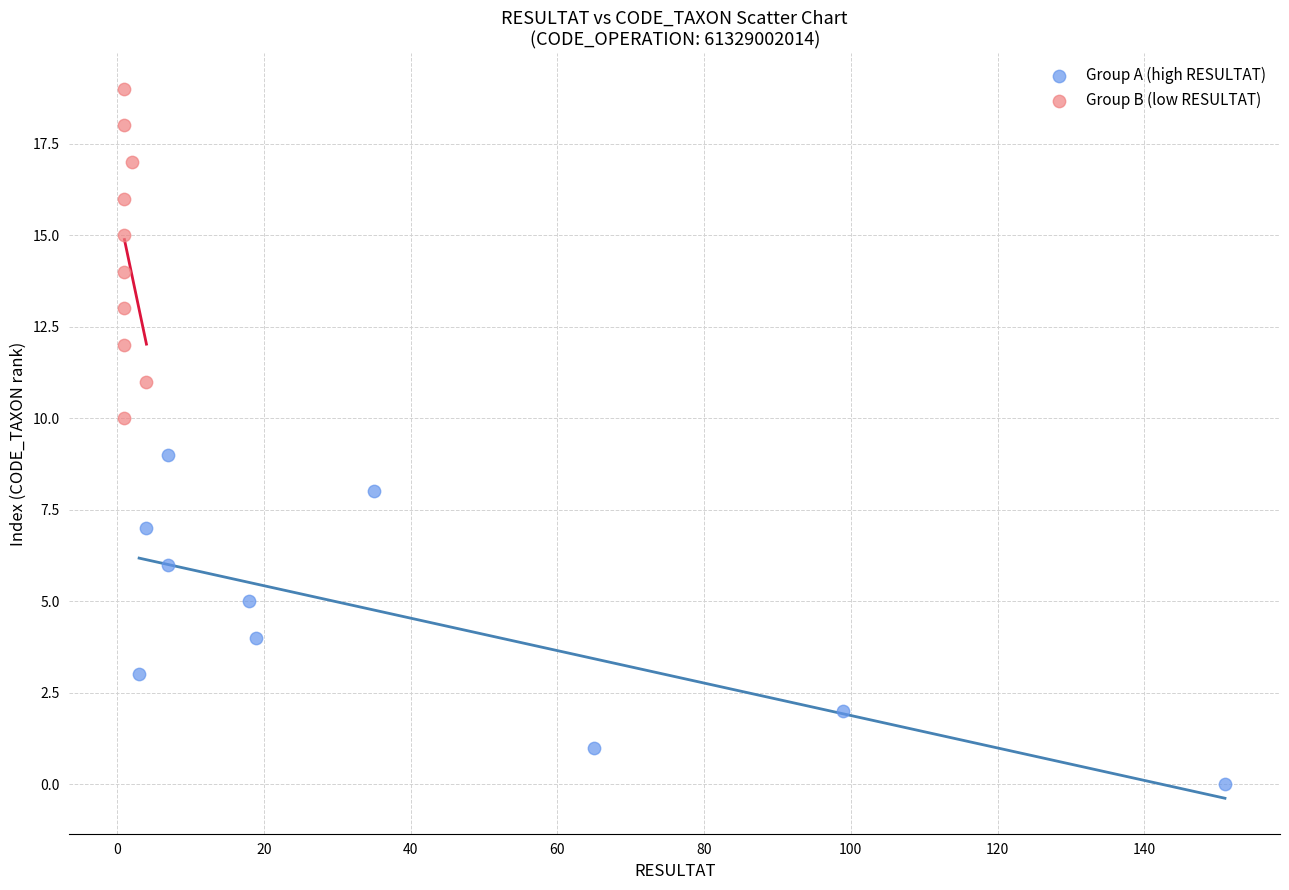

Which series contains the highest Y value?

Group B (low RESULTAT)